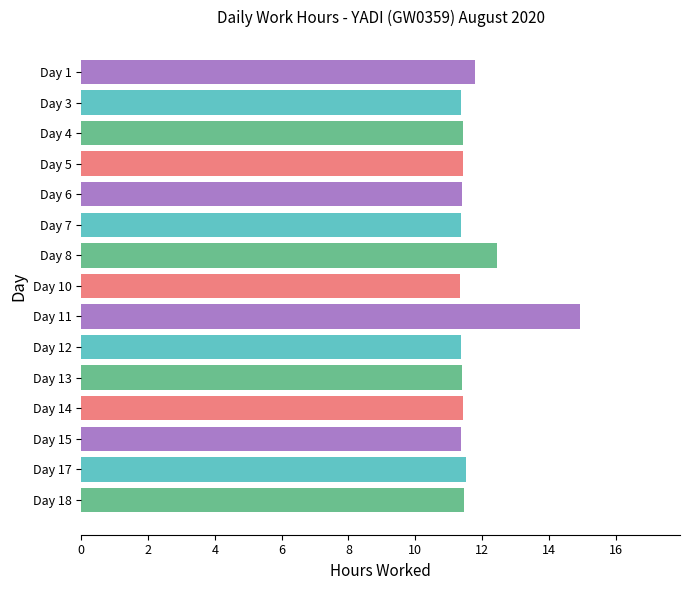

Does the chart contain any negative values?

No